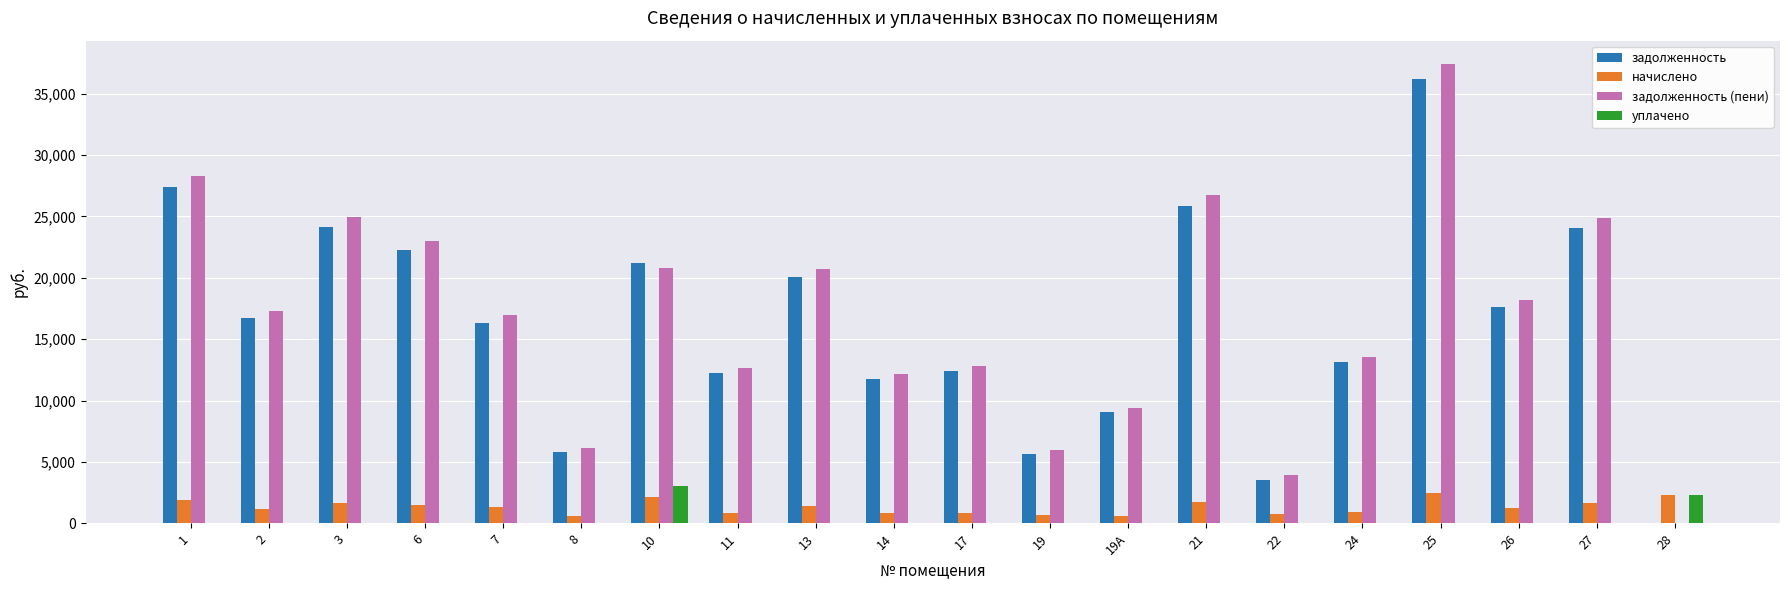

What is the maximum value shown in the chart?

37438.8